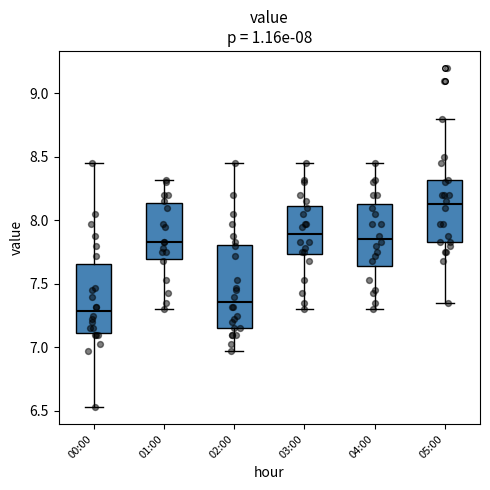

Where does the median line of the box for 01:00 sit on the y-axis? The values are not printed on the chart, so give them approximately, as read against the axis.

7.85